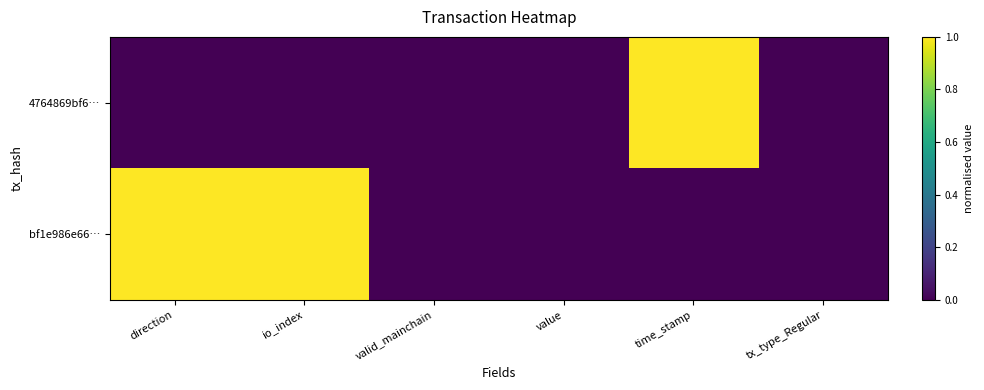

What is the difference between the highest and lowest values at io_index?

1